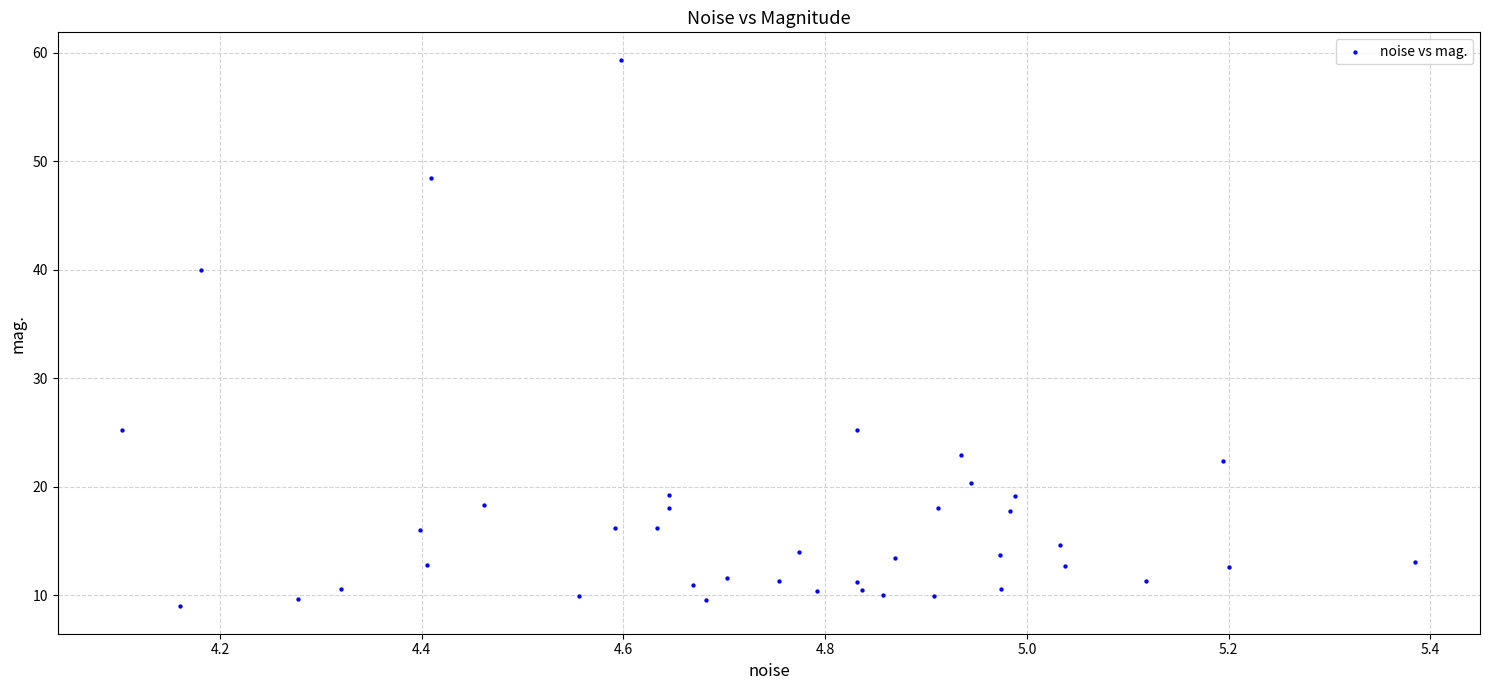

What is the range of X values (max minus min)?

1.3